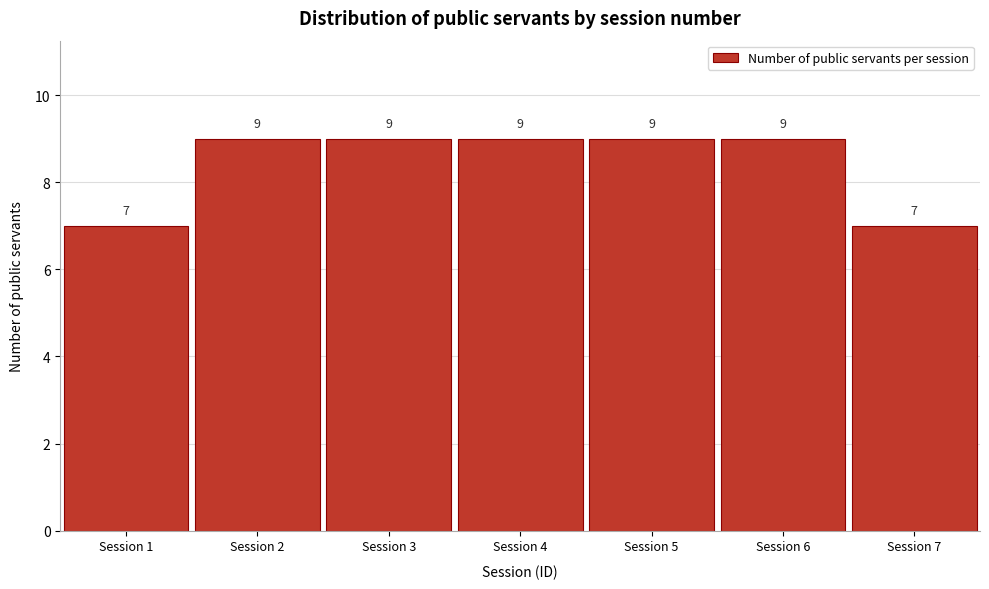

Reading left to right, extract all data points from this chart.

Session 1=7	Session 2=9	Session 3=9	Session 4=9	Session 5=9	Session 6=9	Session 7=7